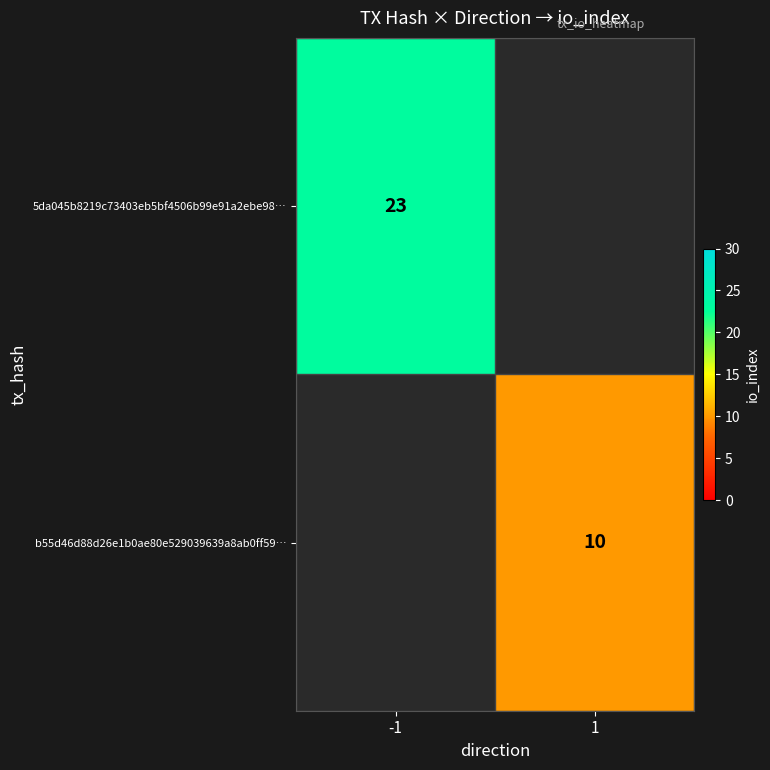

The value of b55d46d88d26e1b0ae80e529039639a8ab0ff59… at 1 is 17. True or false?

False